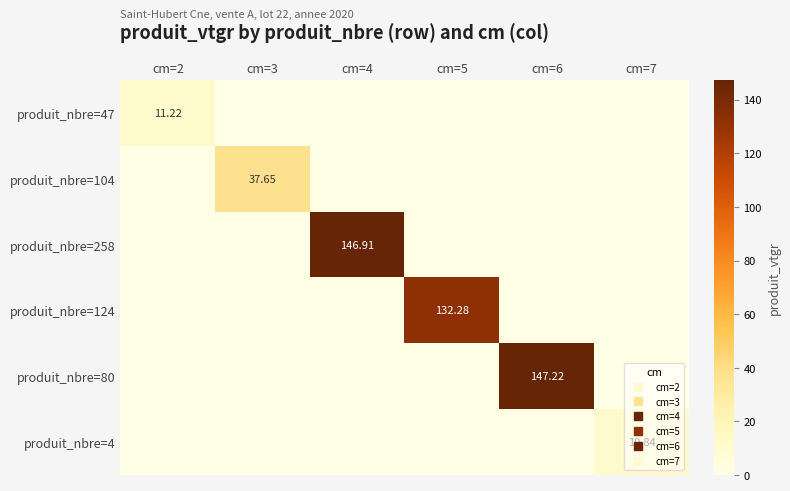

At how many categories does at least one series exceed 8?

6